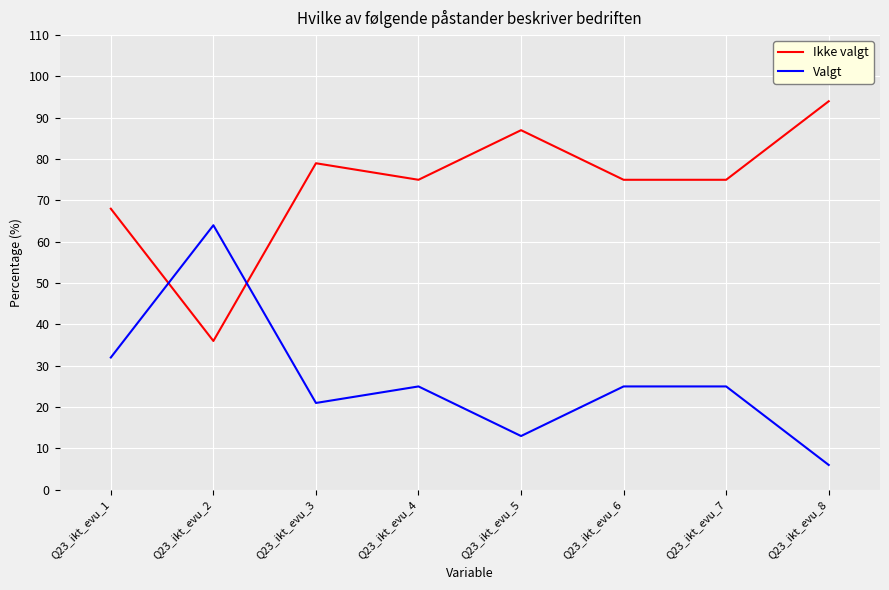

Which series ends up on top after the final intersection of Valgt and Ikke valgt?

Ikke valgt